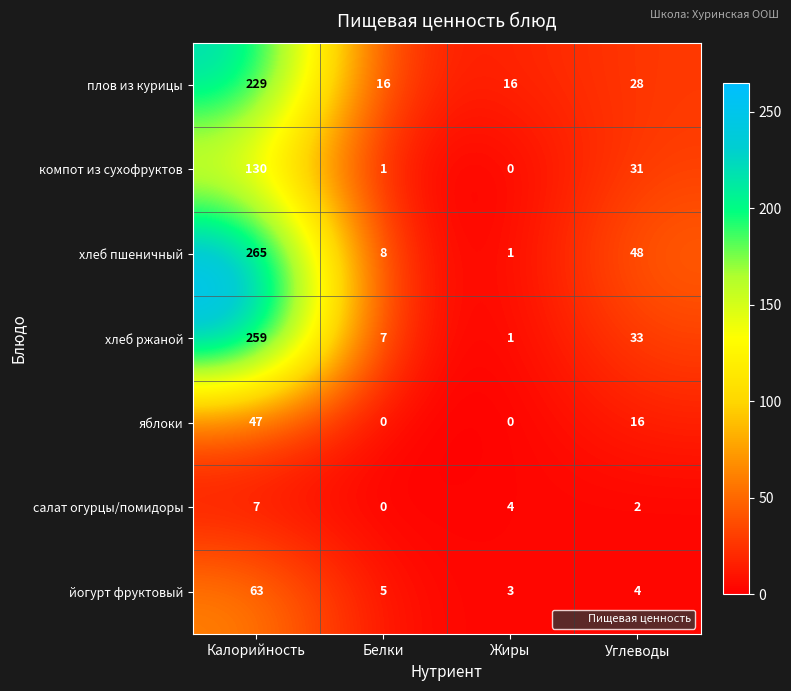

What is the difference between the highest and lowest values at Жиры?

16